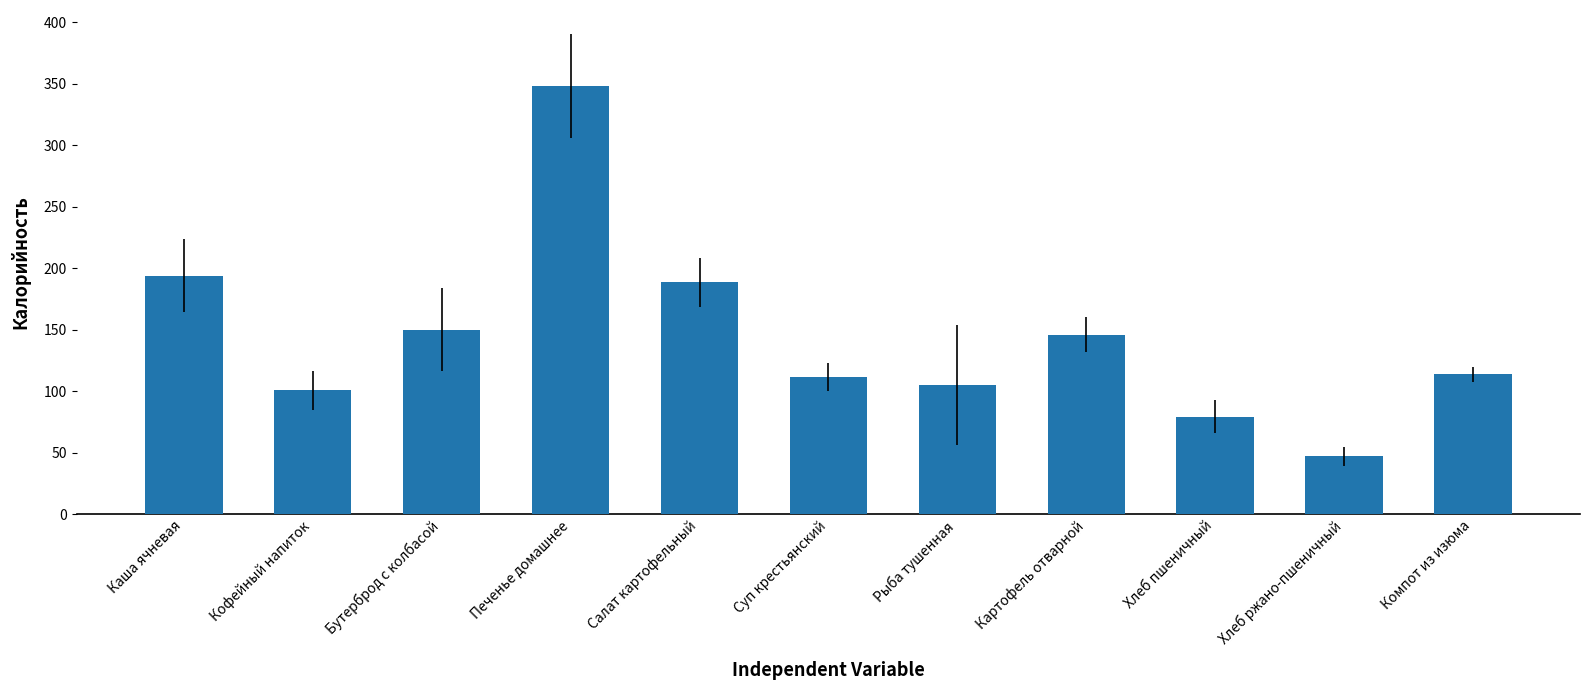

Which category has the highest value across all series?

Печенье домашнее